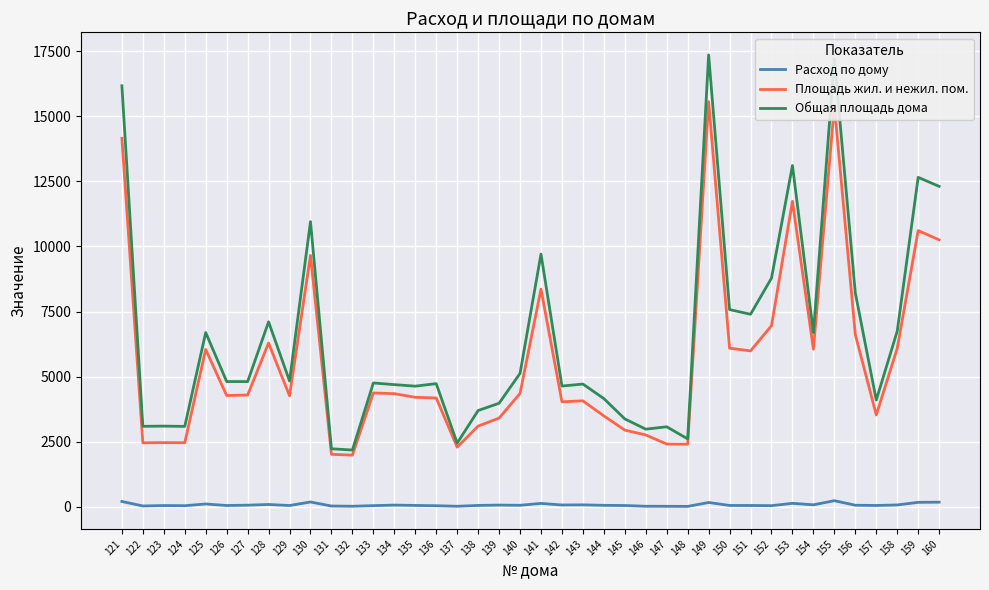

List the series in order of their peak value, lowest first.

Расход по дому, Площадь жил. и нежил. пом., Общая площадь дома